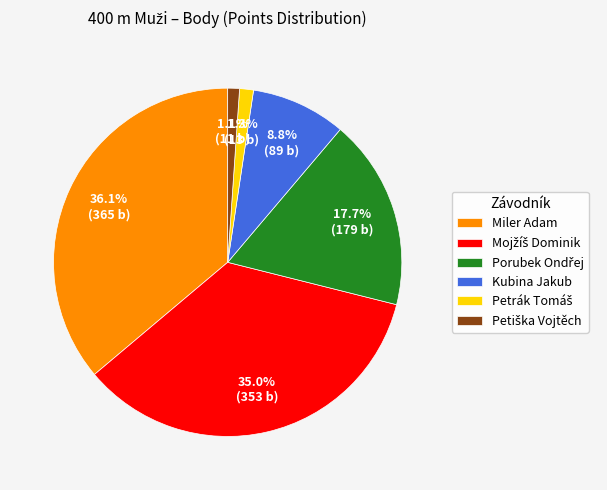

What percentage is NOT represented by Kubina Jakub?

91.2%